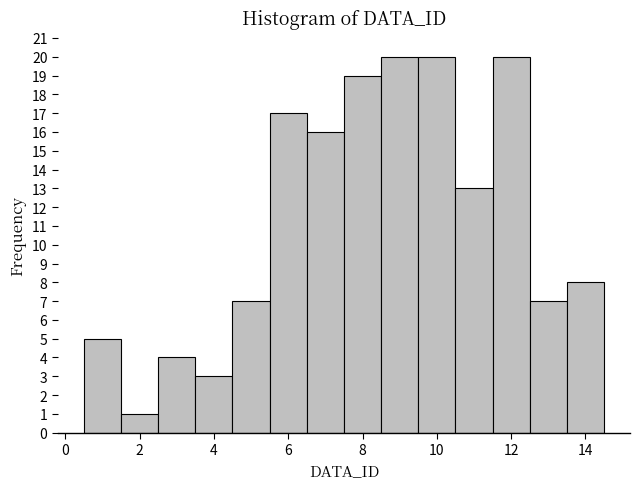

Reading left to right, transcribe this chart: for each bar, give the range it covers on the x-axis and its height. Neither the bar edges nor the heights are printed on the chart, so give them approximately, as read against the axes.

0.5 to 1.5: 5
1.5 to 2.5: 1
2.5 to 3.5: 4
3.5 to 4.5: 3
4.5 to 5.5: 7
5.5 to 6.5: 17
6.5 to 7.5: 16
7.5 to 8.5: 19
8.5 to 9.5: 20
9.5 to 10.5: 20
10.5 to 11.5: 13
11.5 to 12.5: 20
12.5 to 13.5: 7
13.5 to 14.5: 8